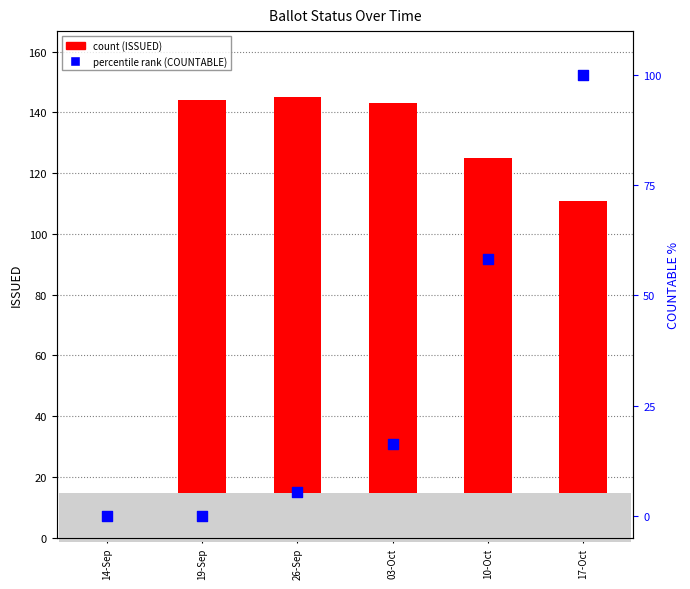

What is the total value across all series at 19-Sep?

144.0